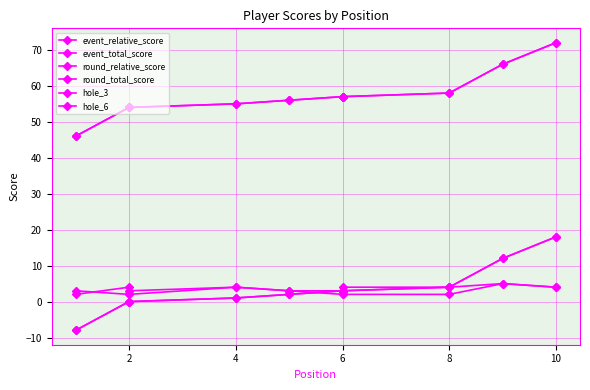

Rank the series at 8 from highest to lowest value.

event_total_score, round_total_score, event_relative_score, round_relative_score, hole_3, hole_6